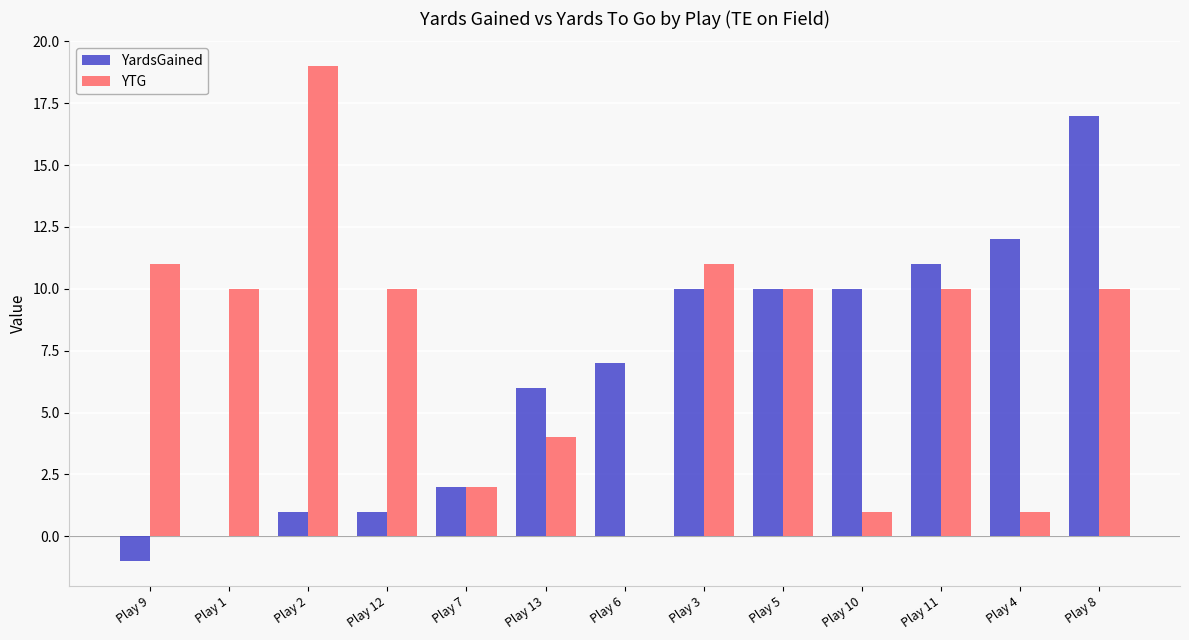

Is it true that YTG equals 16 at Play 5?

False